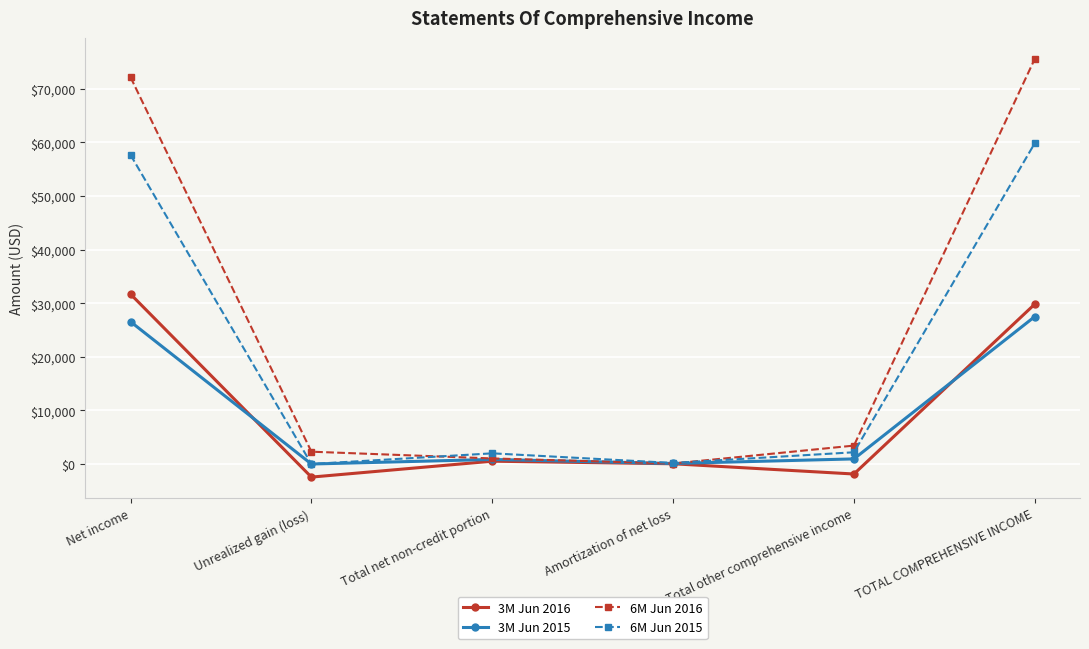

Which series changed the most between Net income and Amortization of net loss?

6M Jun 2016